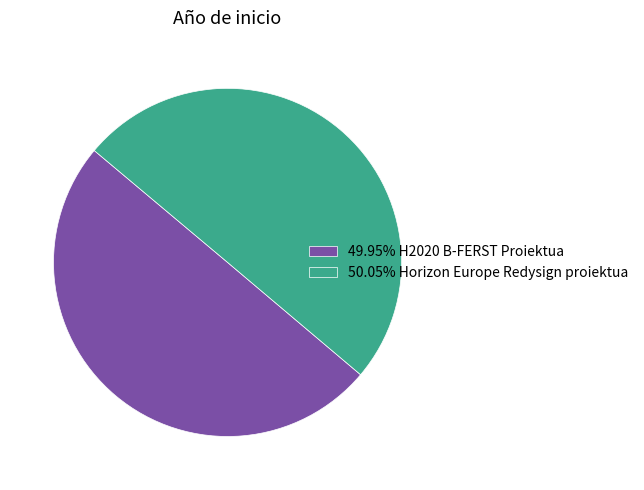

What is the ratio of the value at 50.05% Horizon Europe Redysign proiektua to the value at 49.95% H2020 B-FERST Proiektua?

1.0